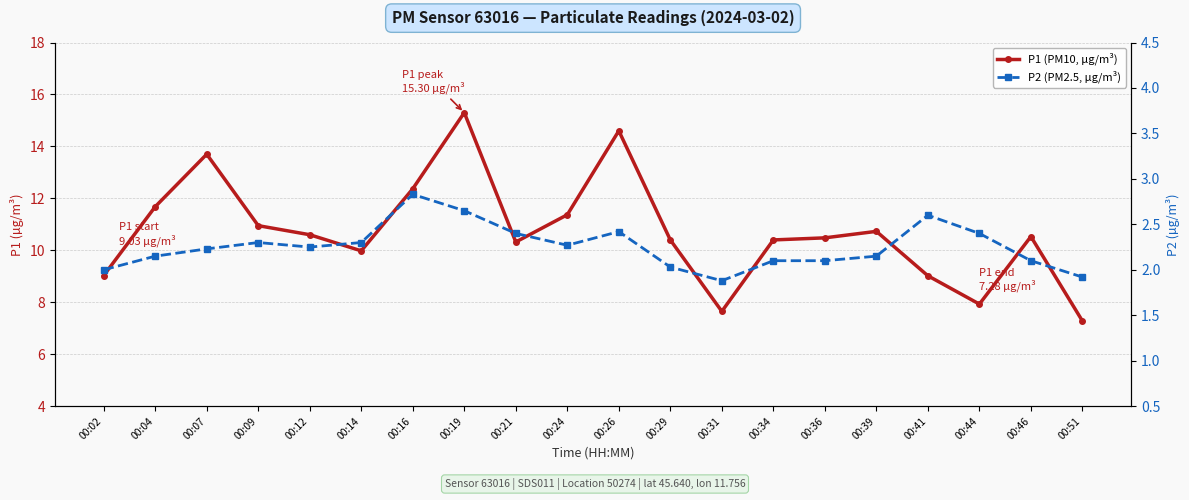

At which category is the sum across all series the highest?

00:19